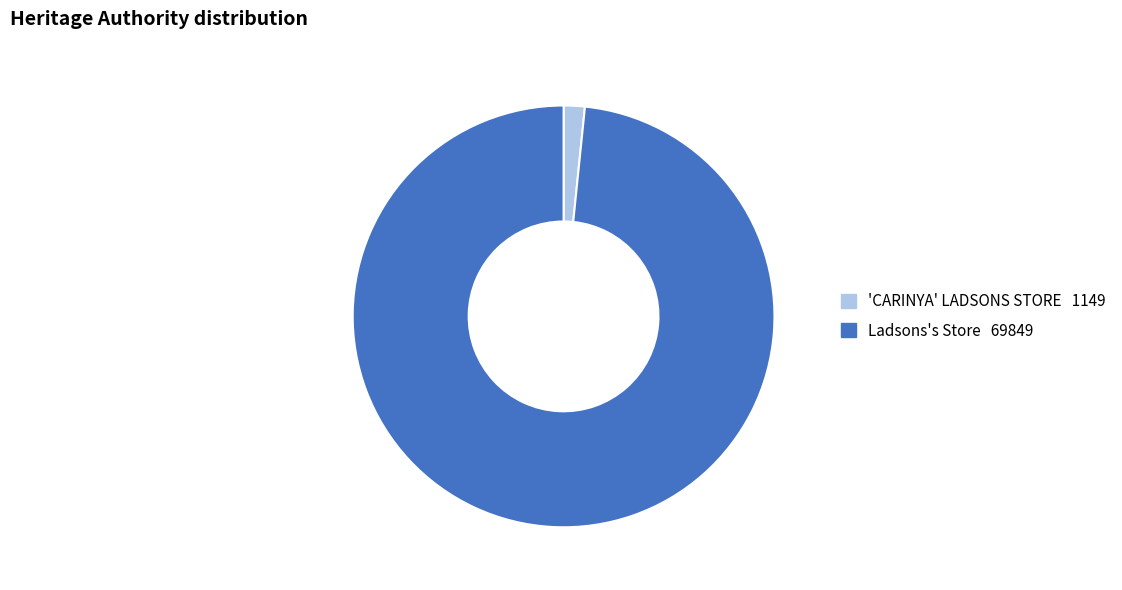

Is it true that 'CARINYA' LADSONS STORE is 2% of the pie?

True